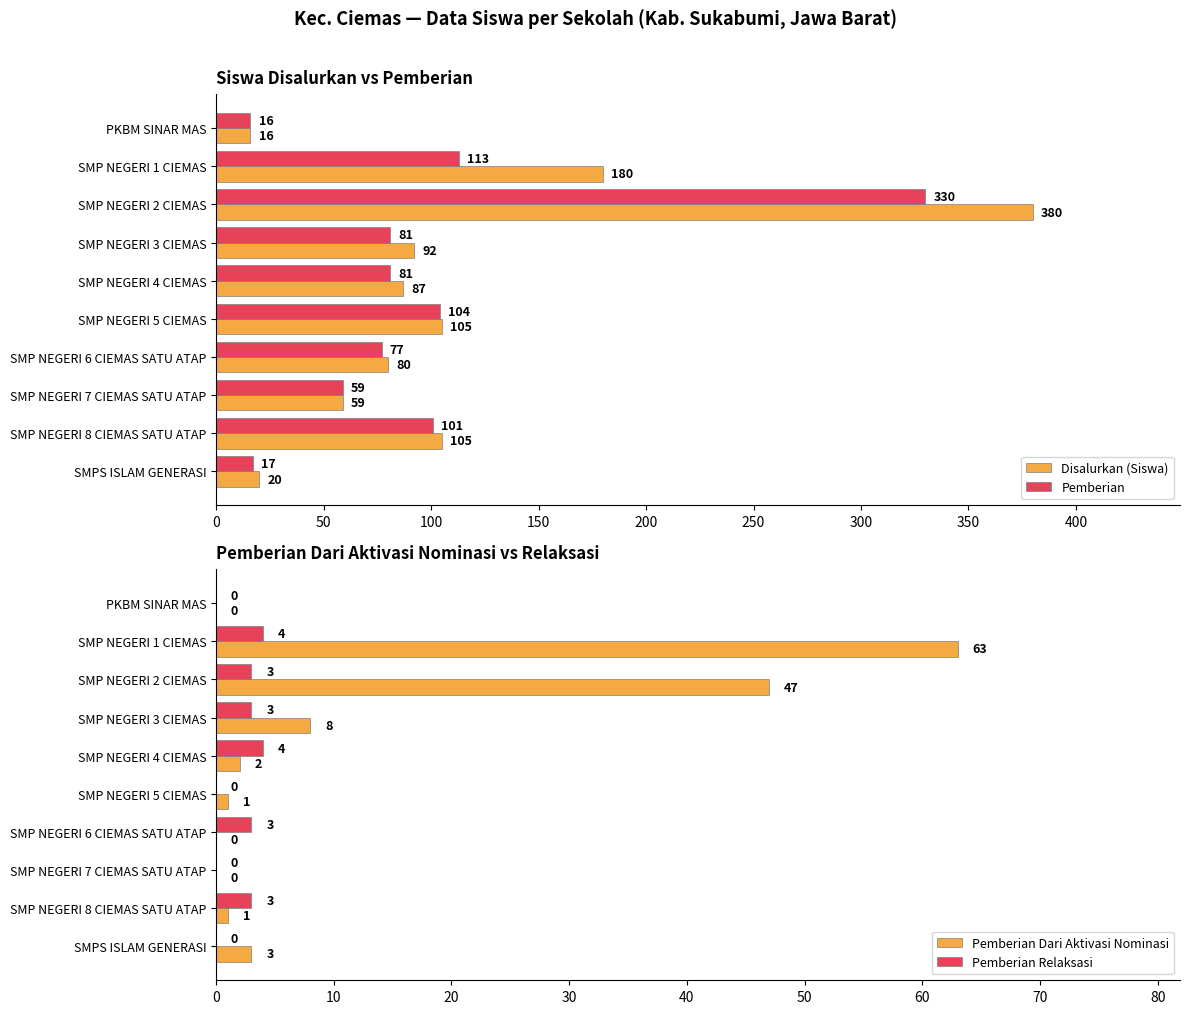

Which series has the largest total across all categories?

Disalurkan (Siswa)